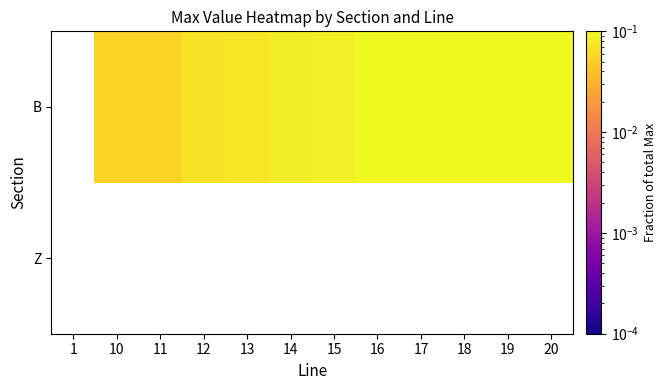

How many categories are shown in the chart?

12